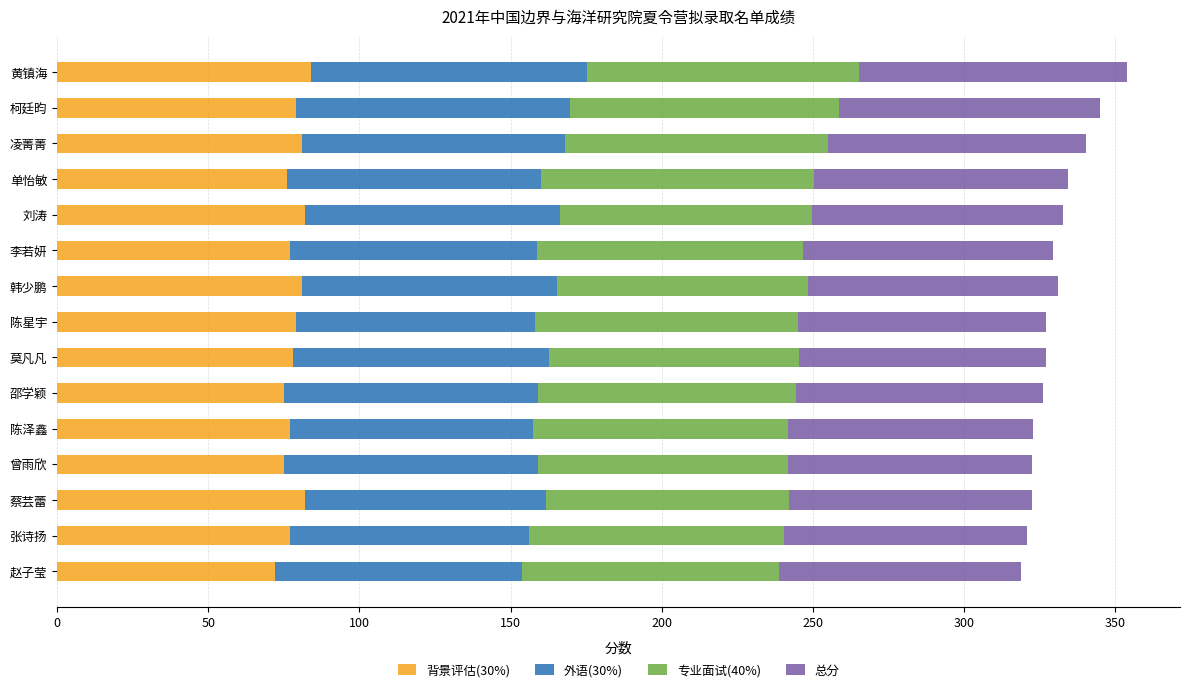

What is the sum of the 背景评估(30%) values at 陈星宇 and 韩少鹏?

160.0